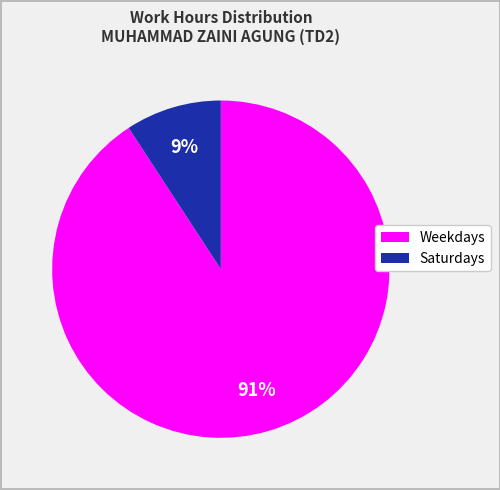

To the nearest percent, what is the difference between the largest and smallest slice percentages?

82%